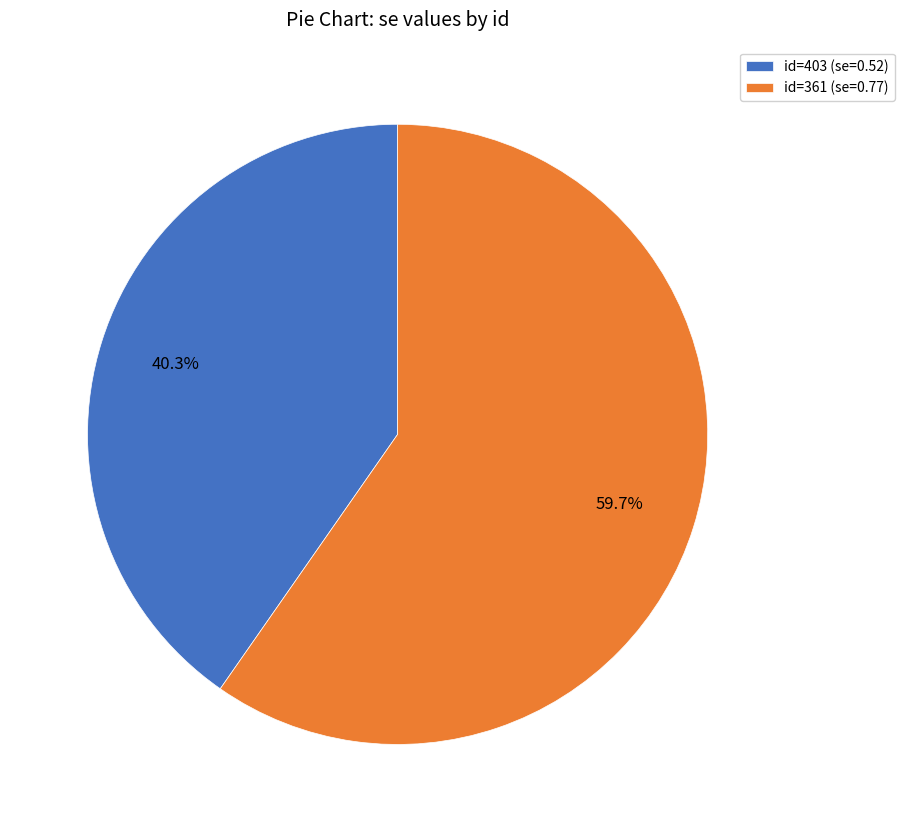

Which category has the biggest portion of the pie?

id=361 (se=0.77)